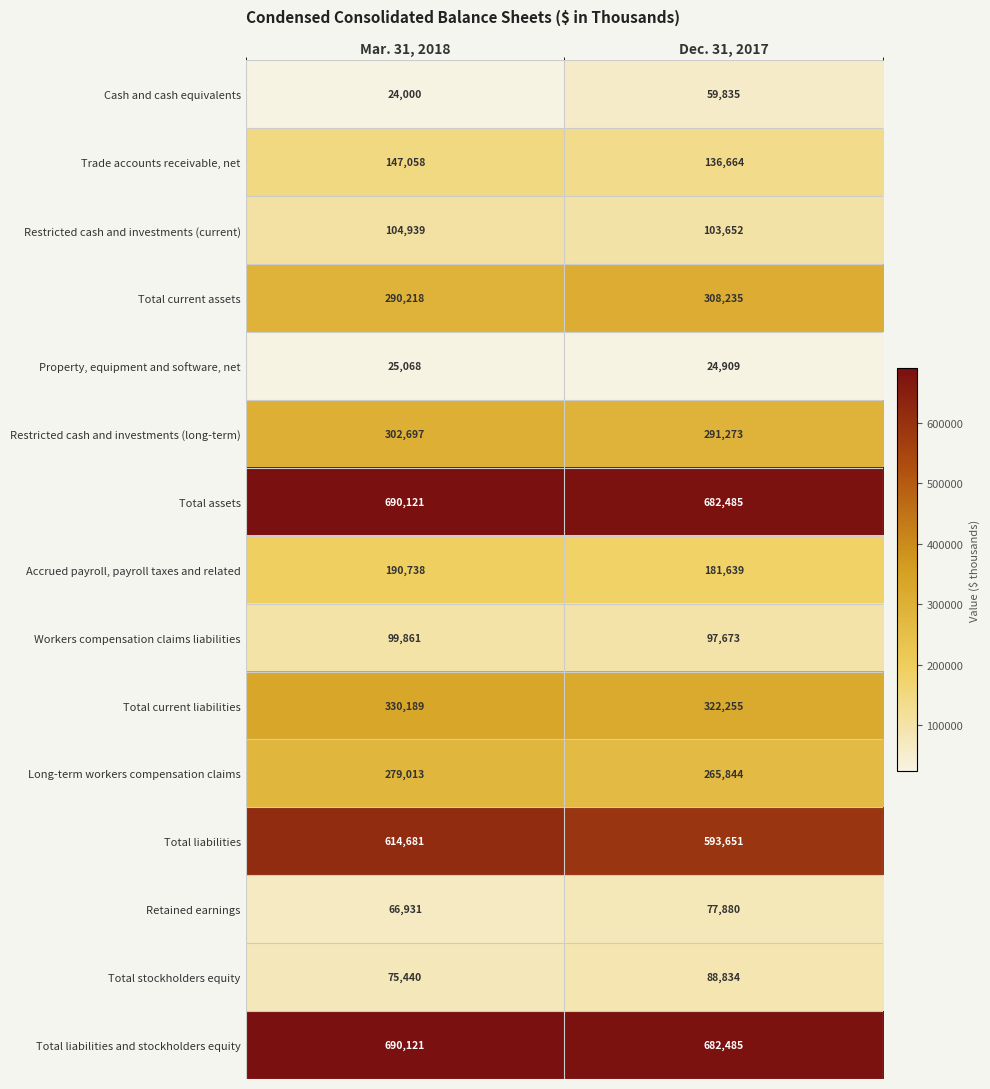

What is the sum of all Retained earnings values?

144811